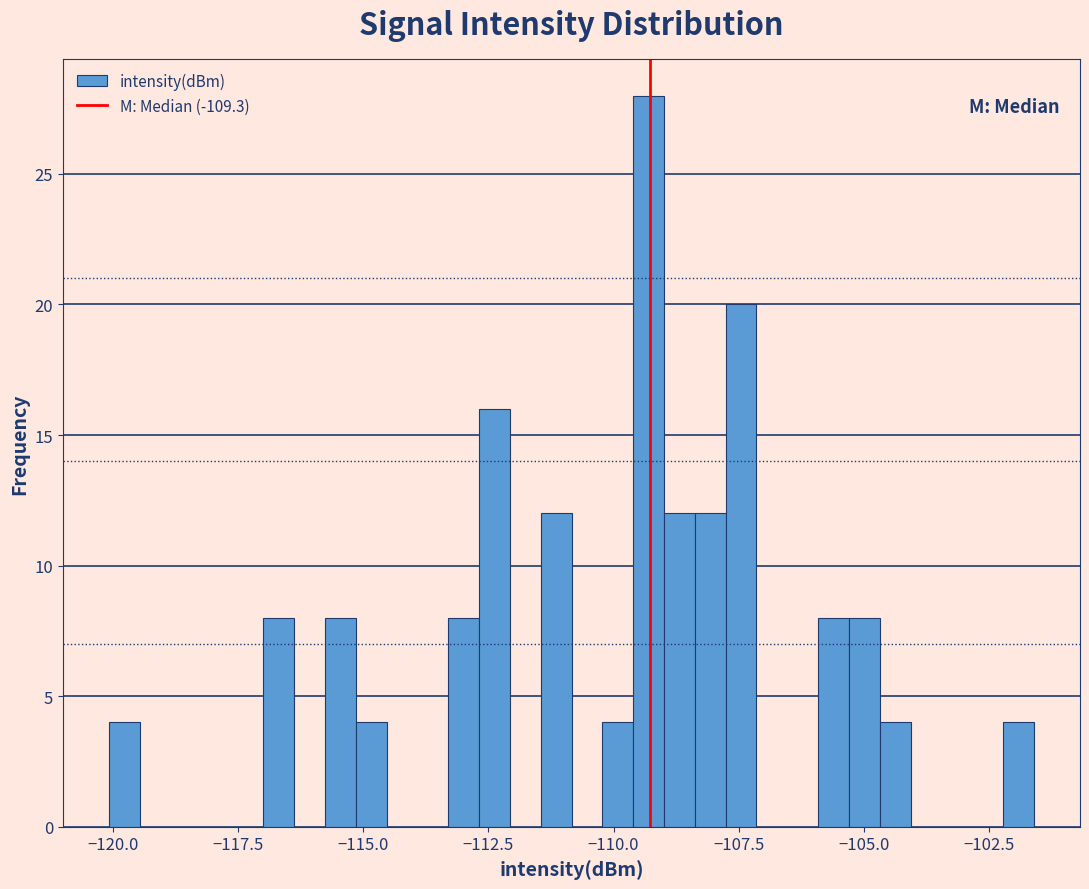

Read against the x-axis, roughly where is the centre of the tallest bar?

-109.5